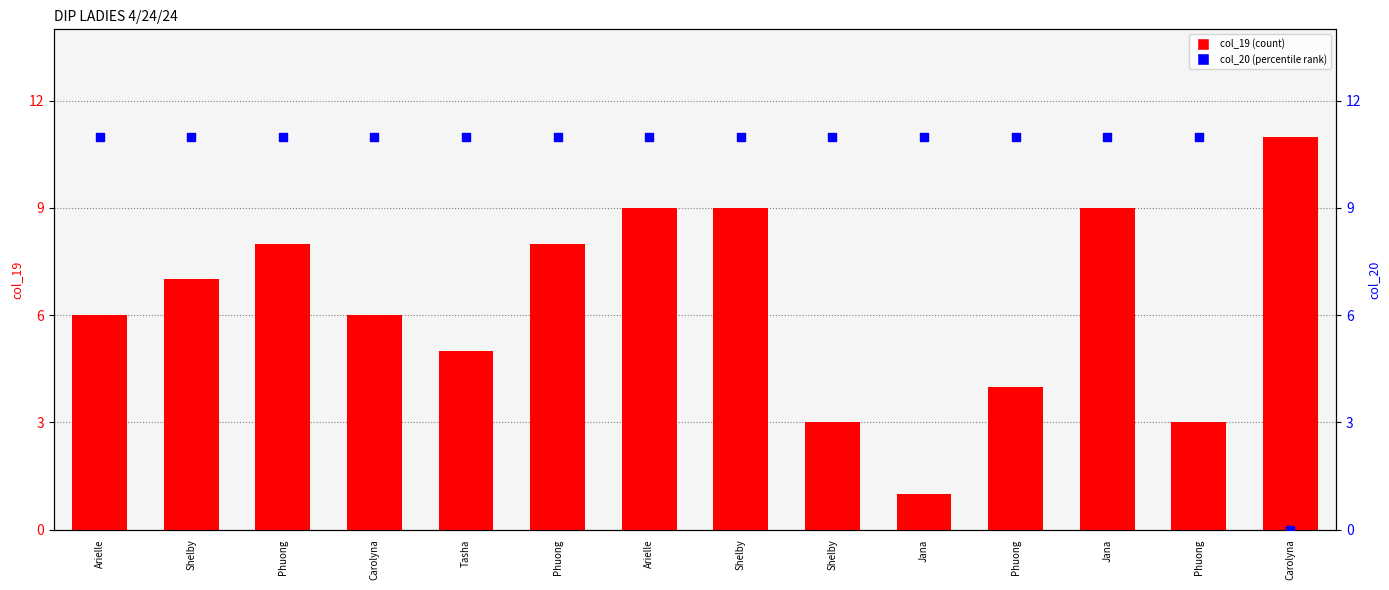

What is the total value across all series at Shelby?

18